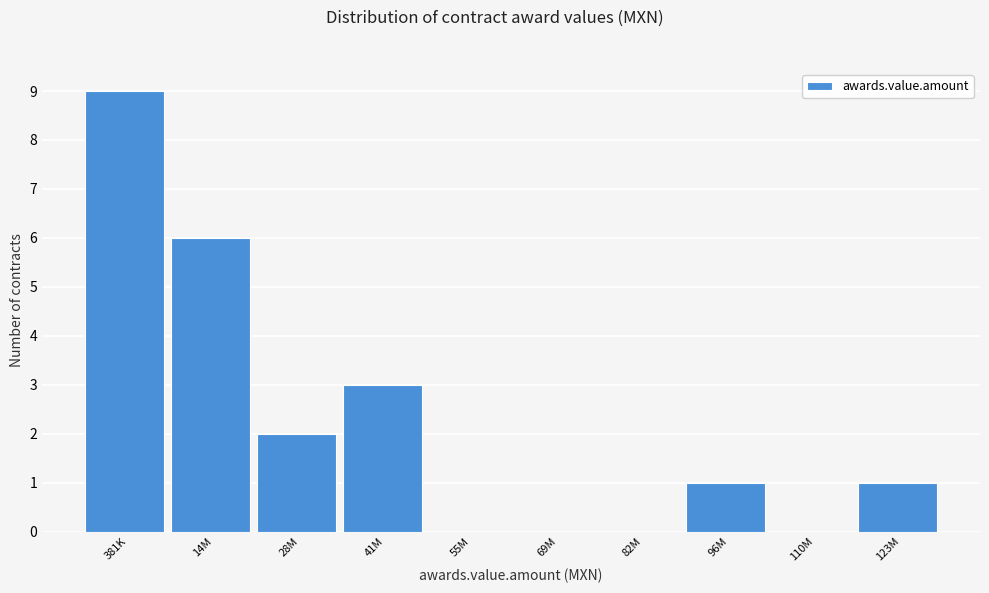

Reading left to right, list all the values displayed in this chart.

381K=9	14M=6	28M=2	41M=3	55M=0	69M=0	82M=0	96M=1	110M=0	123M=1